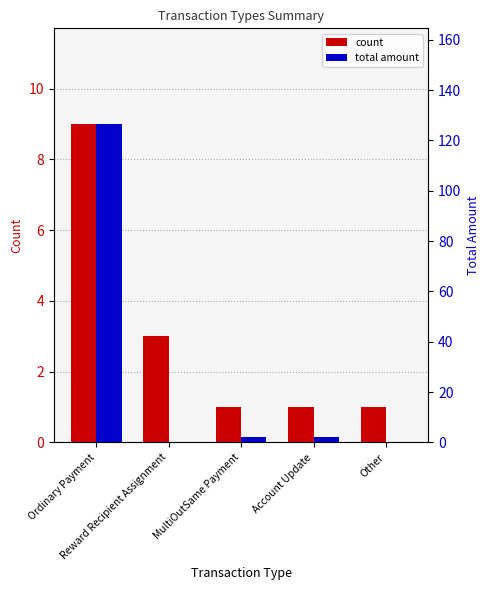

At which label is total amount closest to 63?

MultiOutSame Payment